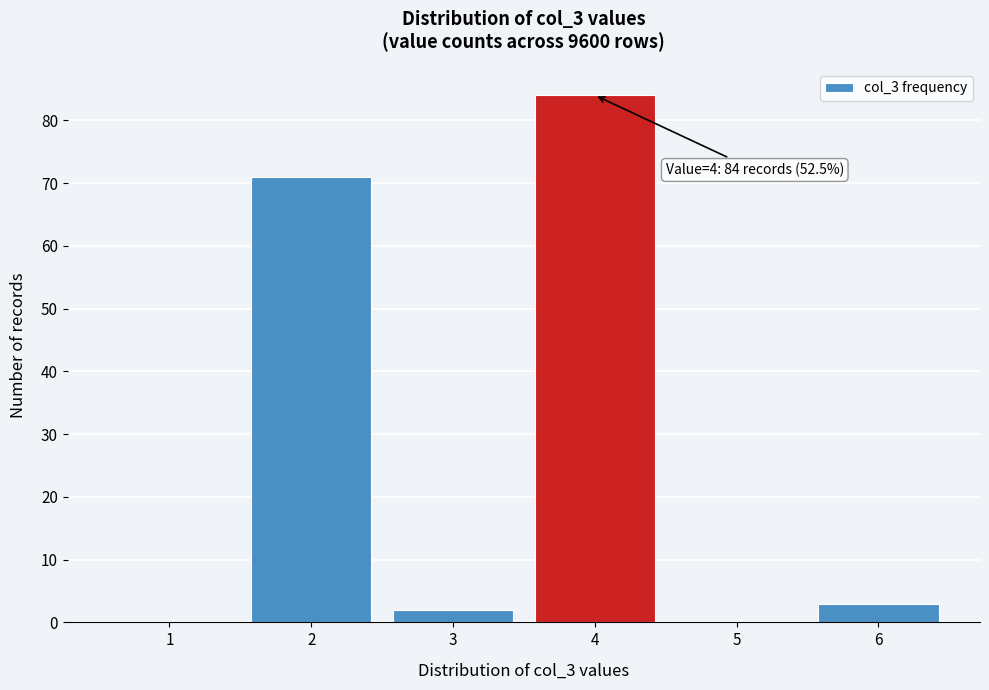

Over which range of the x-axis is the bar tallest?

3.5 to 4.5